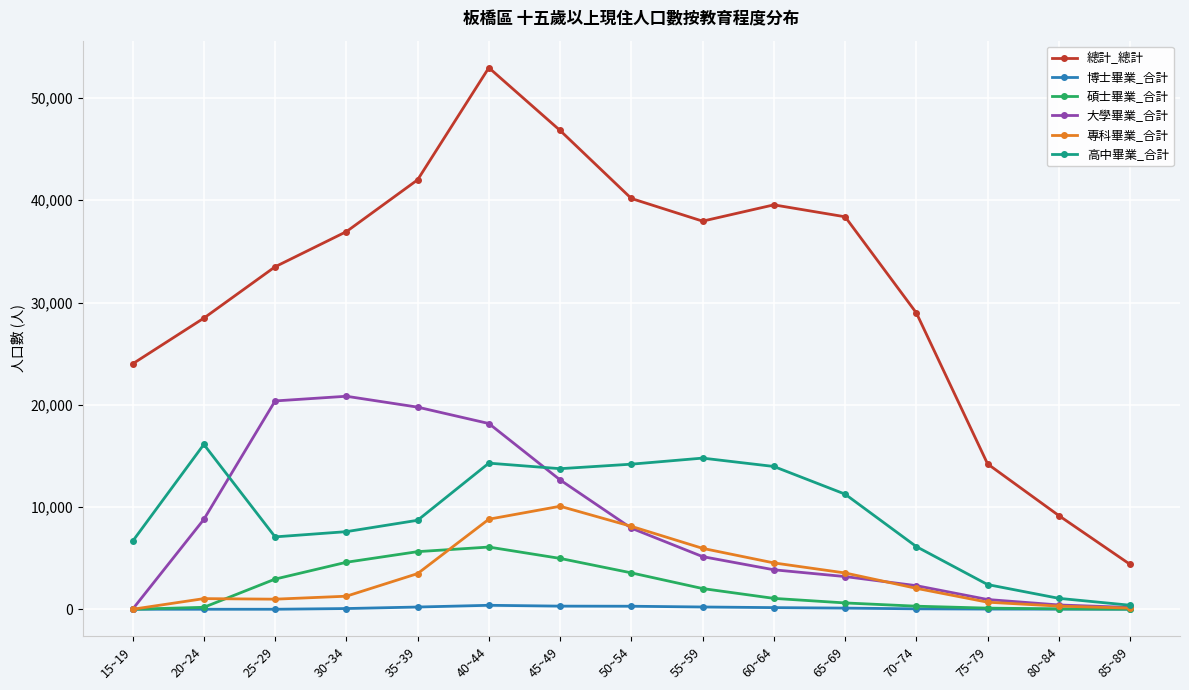

Count the number of categories in the chart.

15